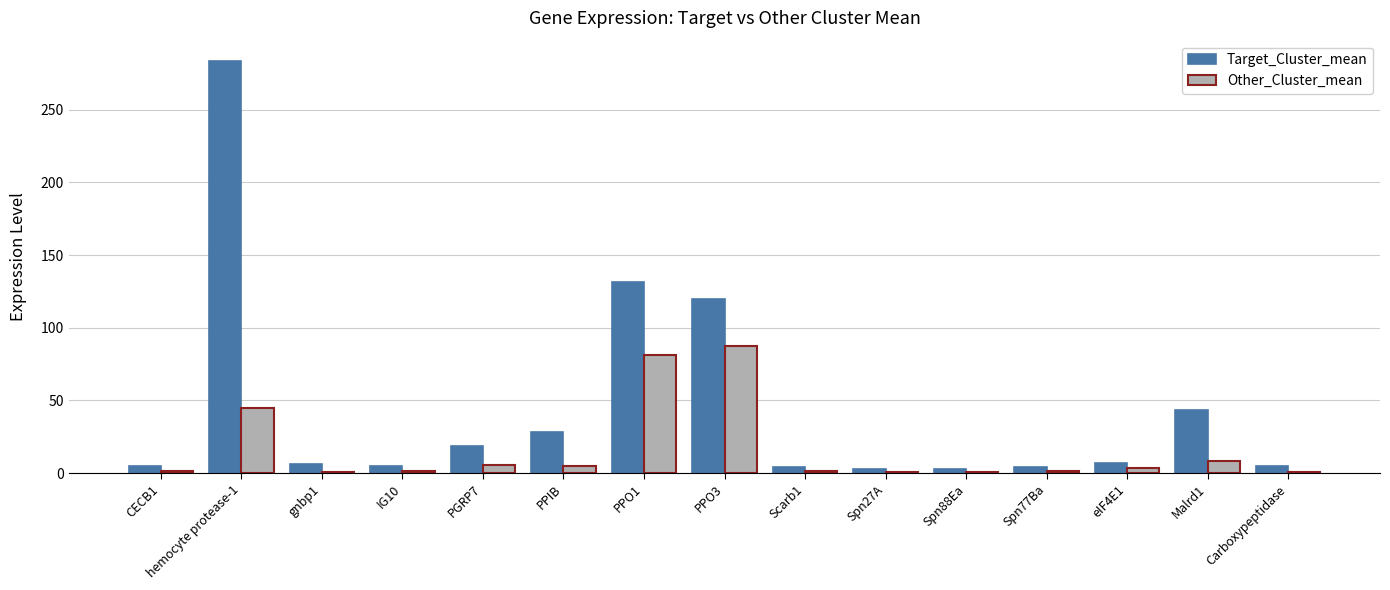

Which category has the highest value across all series?

hemocyte protease-1